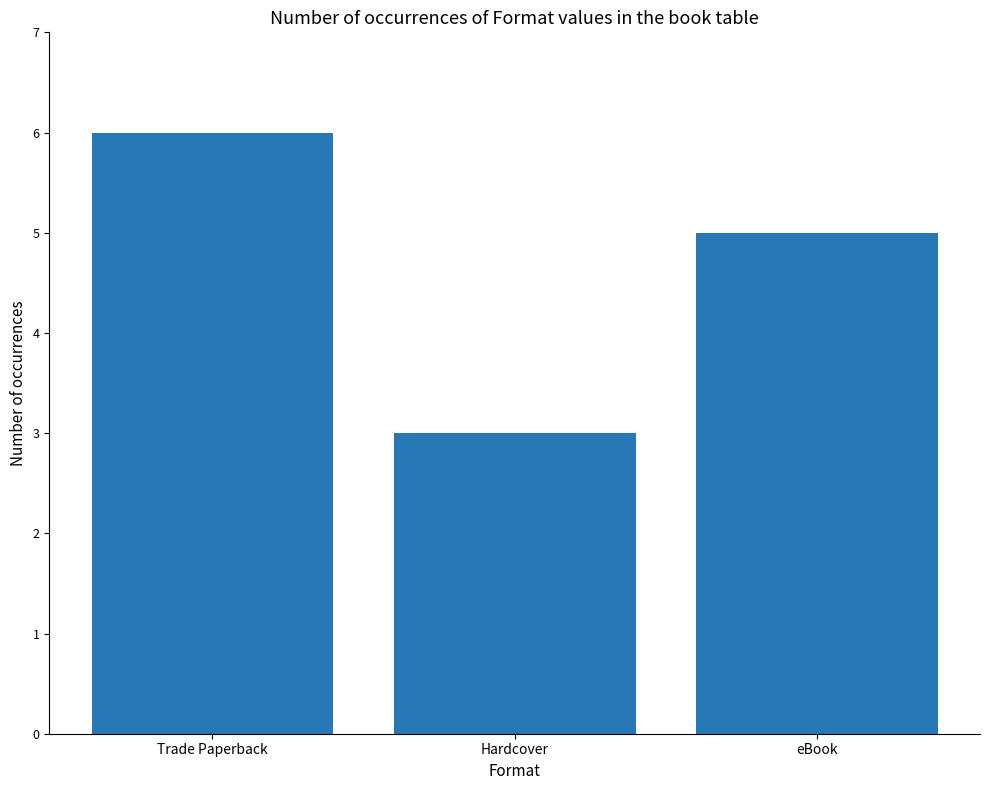

Does the chart contain stacked bars?

No